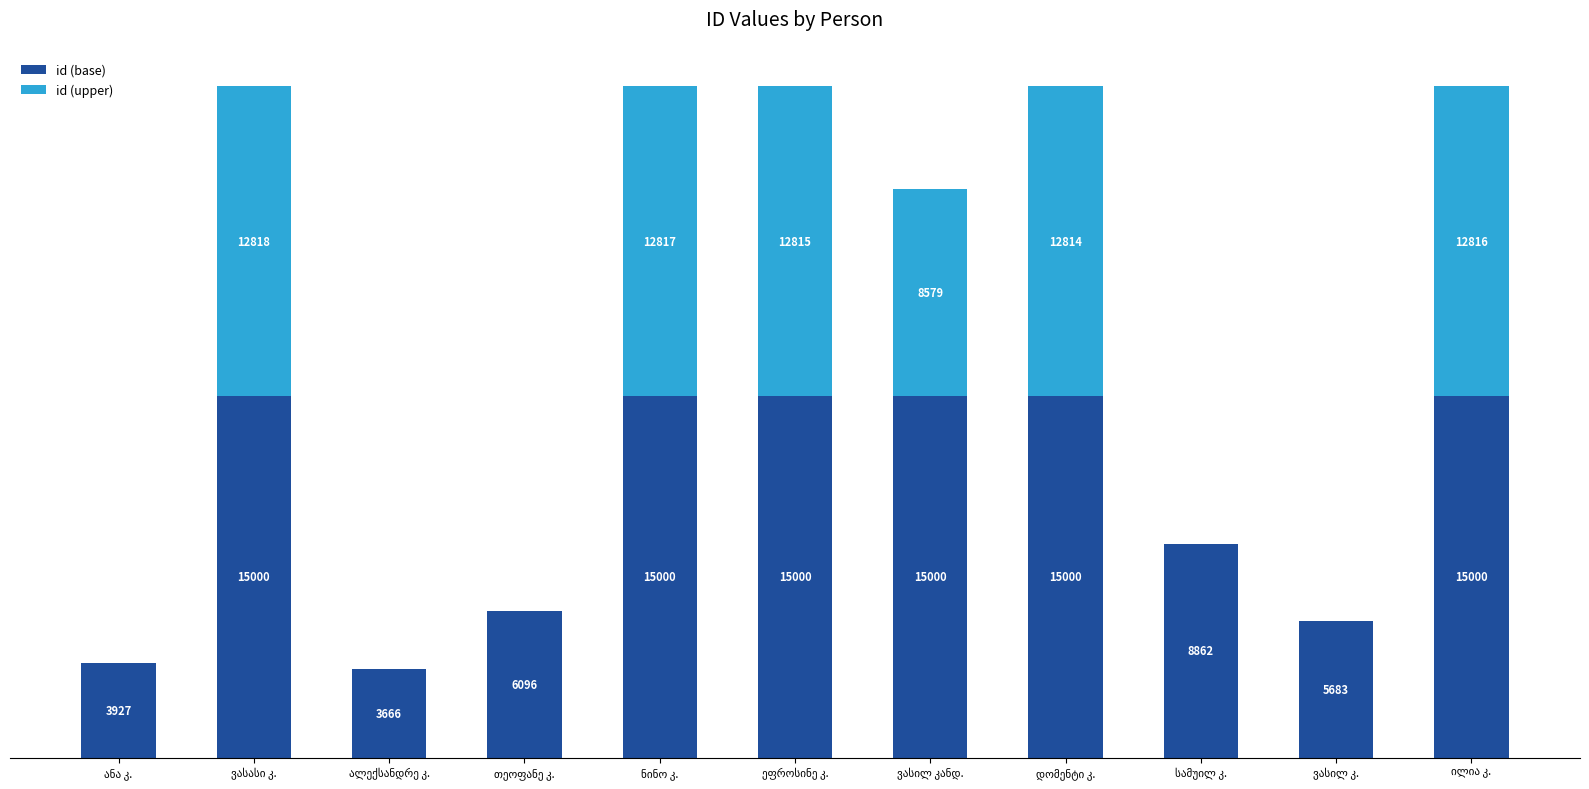

Rank the series by their average value, from highest to lowest.

id (base), id (upper)